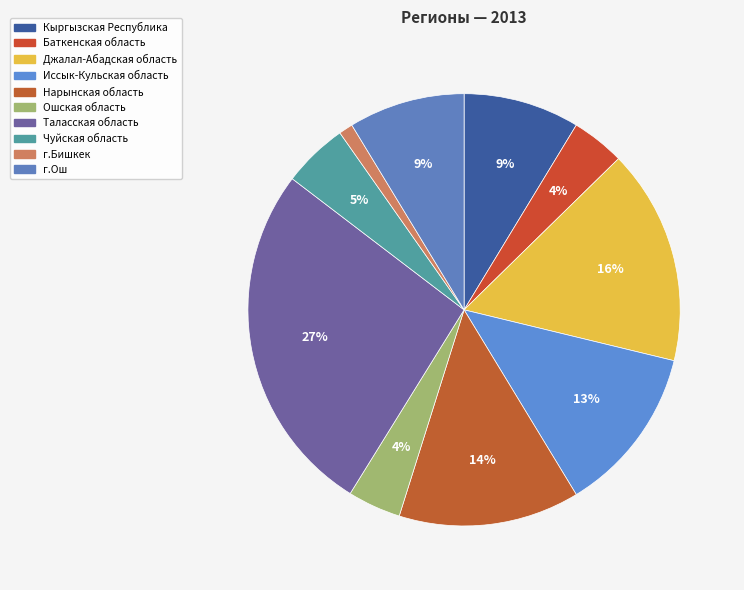

How many slices are in this pie chart?

10